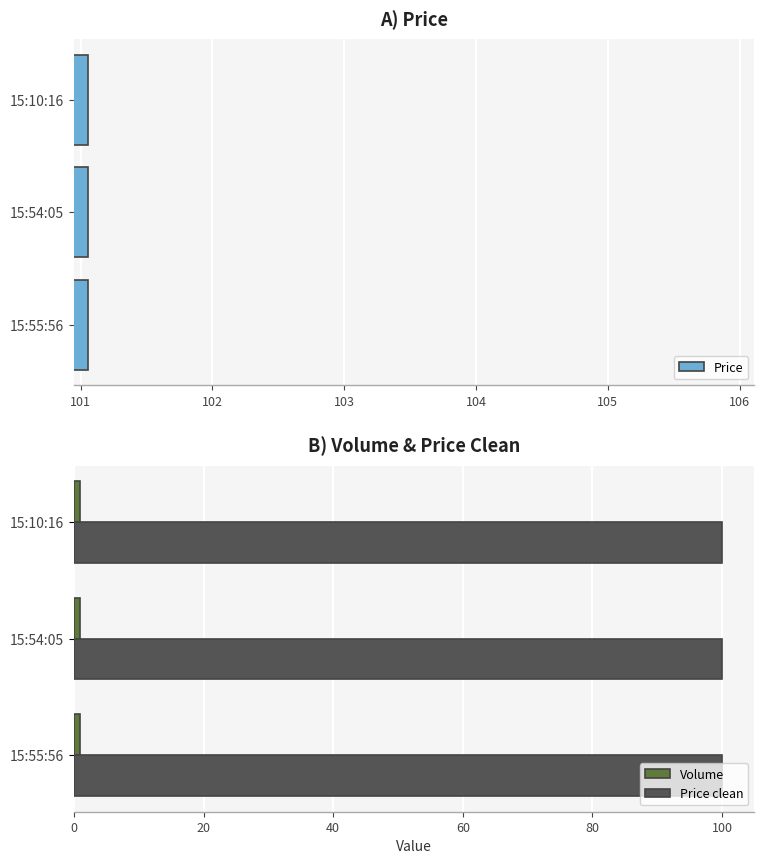

What is the minimum value for Volume?

0.3